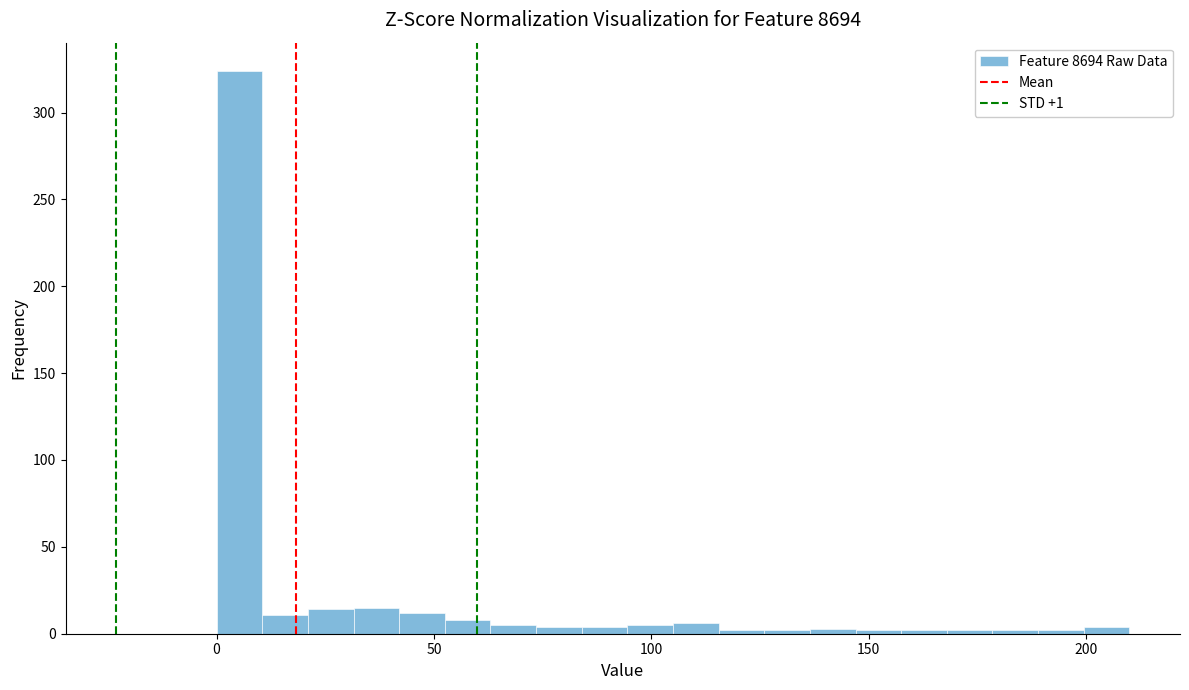

Around what value on the x-axis is the tallest bar? Give the approximate position of its centre, as read against the axis.

5